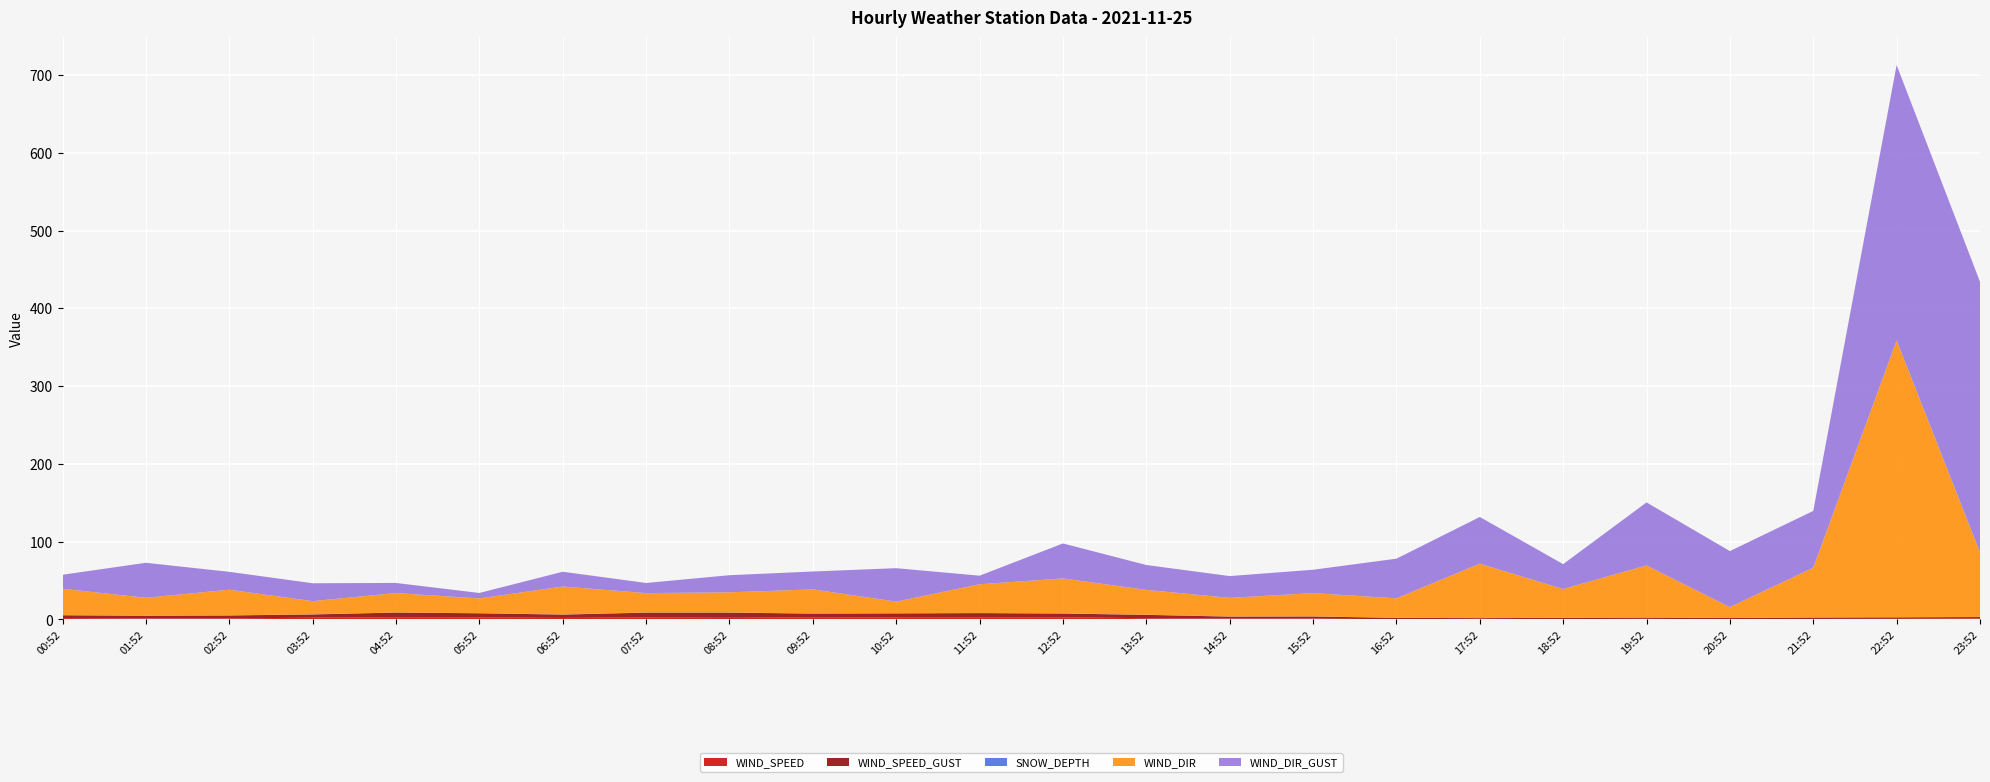

Reading left to right, extract all data points from this chart.

WIND_SPEED: 00:52=1.9	01:52=1.3	02:52=1.5	03:52=2.3	04:52=2.8	05:52=2.7	06:52=2.0	07:52=2.7	08:52=3.1	09:52=2.4	10:52=2.8	11:52=2.8	12:52=2.8	13:52=1.6	14:52=1.1	15:52=1.2	16:52=0.3	17:52=0.0	18:52=0.4	19:52=0.8	20:52=0.0	21:52=0.7	22:52=0.8	23:52=1.2
WIND_SPEED_GUST: 00:52=3.6	01:52=3.4	02:52=3.7	03:52=4.2	04:52=6.1	05:52=5.2	06:52=4.3	07:52=6.1	08:52=5.7	09:52=5.1	10:52=5.1	11:52=5.4	12:52=4.8	13:52=4.3	14:52=2.6	15:52=2.6	16:52=1.8	17:52=1.7	18:52=1.7	19:52=1.6	20:52=1.9	21:52=1.8	22:52=1.9	23:52=1.9
SNOW_DEPTH: 00:52=0.1	01:52=0.1	02:52=0.1	03:52=0.1	04:52=0.1	05:52=0.1	06:52=0.1	07:52=0.1	08:52=0.1	09:52=0.1	10:52=0.1	11:52=0.1	12:52=0.1	13:52=0.1	14:52=0.1	15:52=0.1	16:52=0.1	17:52=0.1	18:52=0.1	19:52=0.1	20:52=0.1	21:52=0.1	22:52=0.1	23:52=0.1
WIND_DIR: 00:52=34.0	01:52=23.0	02:52=33.0	03:52=17.0	04:52=25.0	05:52=19.0	06:52=36.0	07:52=25.0	08:52=26.0	09:52=31.0	10:52=15.0	11:52=37.0	12:52=45.0	13:52=32.0	14:52=24.0	15:52=30.0	16:52=25.0	17:52=70.0	18:52=37.0	19:52=67.0	20:52=14.0	21:52=64.0	22:52=356.0	23:52=83.0
WIND_DIR_GUST: 00:52=18.0	01:52=45.0	02:52=23.0	03:52=23.0	04:52=13.0	05:52=7.0	06:52=19.0	07:52=13.0	08:52=22.0	09:52=23.0	10:52=43.0	11:52=11.0	12:52=45.0	13:52=32.0	14:52=28.0	15:52=30.0	16:52=51.0	17:52=60.0	18:52=32.0	19:52=81.0	20:52=72.0	21:52=73.0	22:52=354.0	23:52=348.0